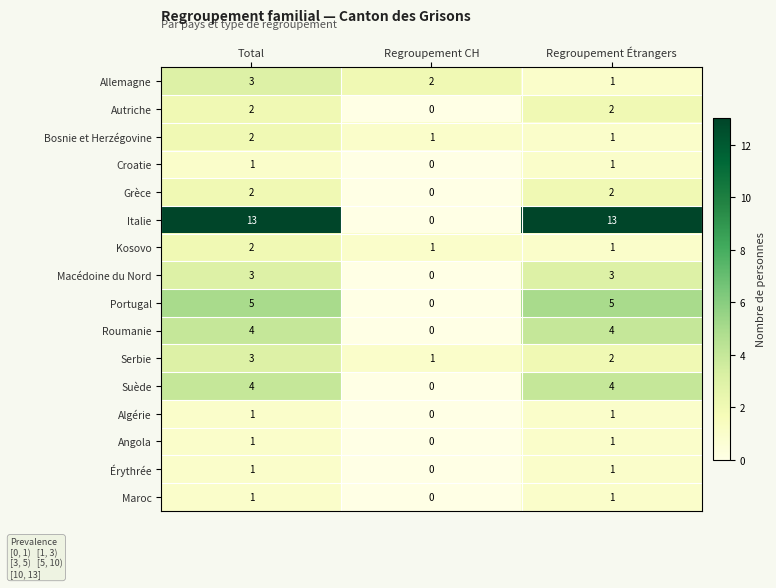

How many distinct data groups are displayed?

16